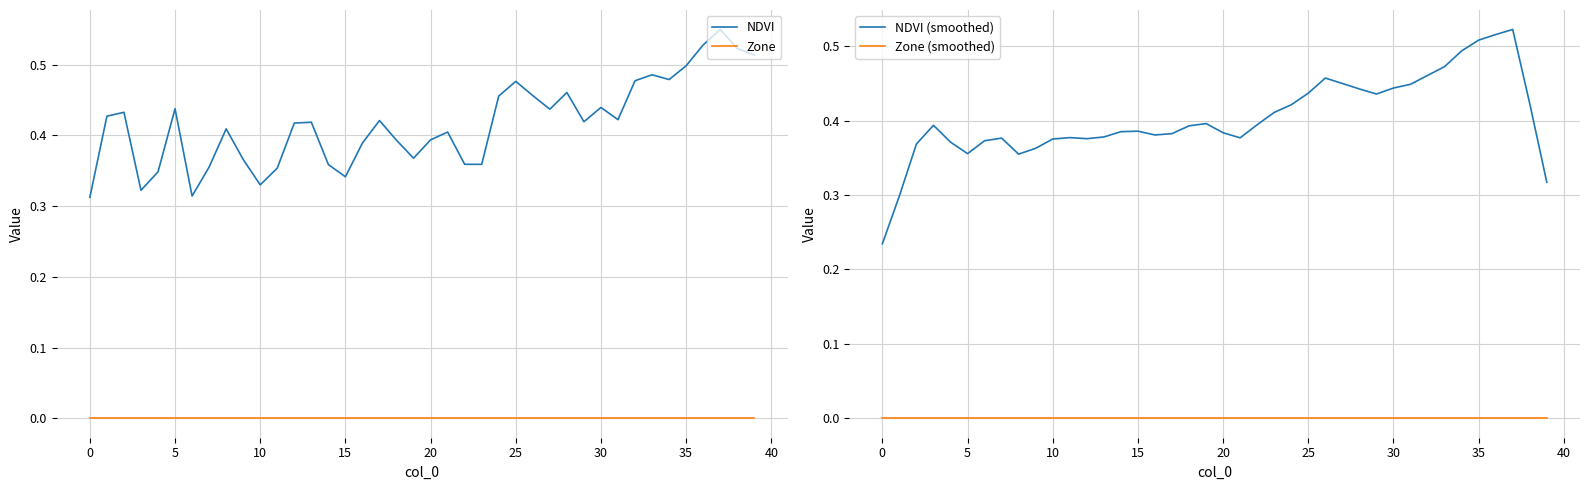

Is it true that Zone (smoothed) equals 0.0 at 30?

True